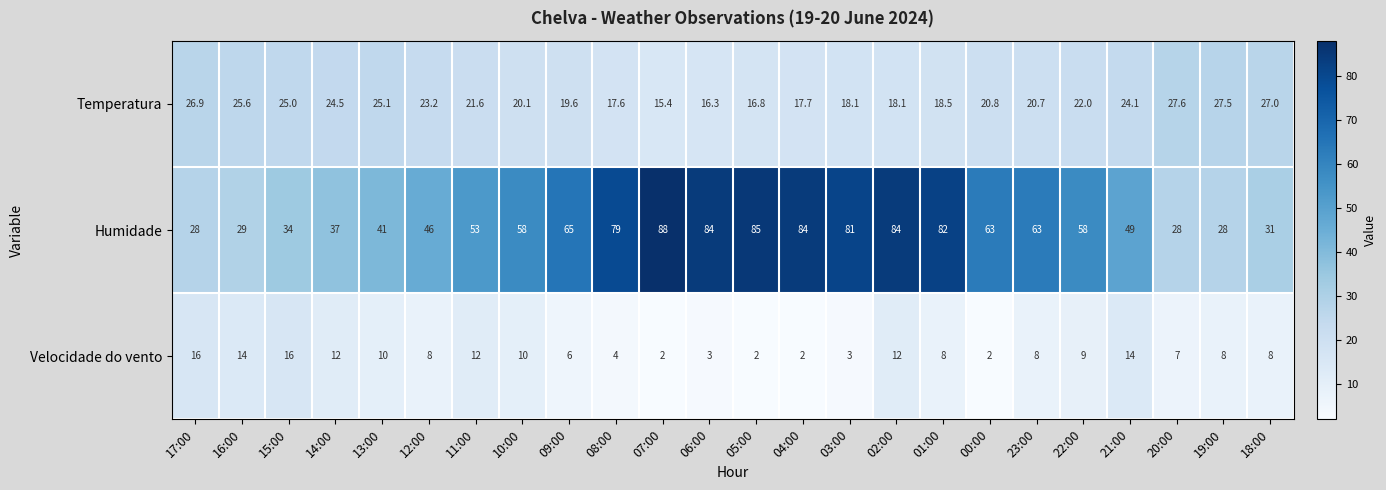

What is the difference between the second highest and second lowest values in the Velocidade do vento series?

14.0